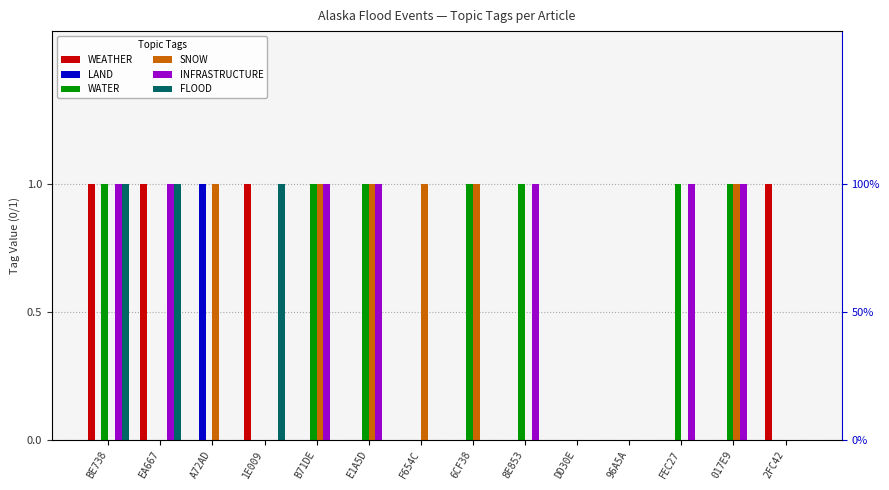

What position from the right is B71DE?

10